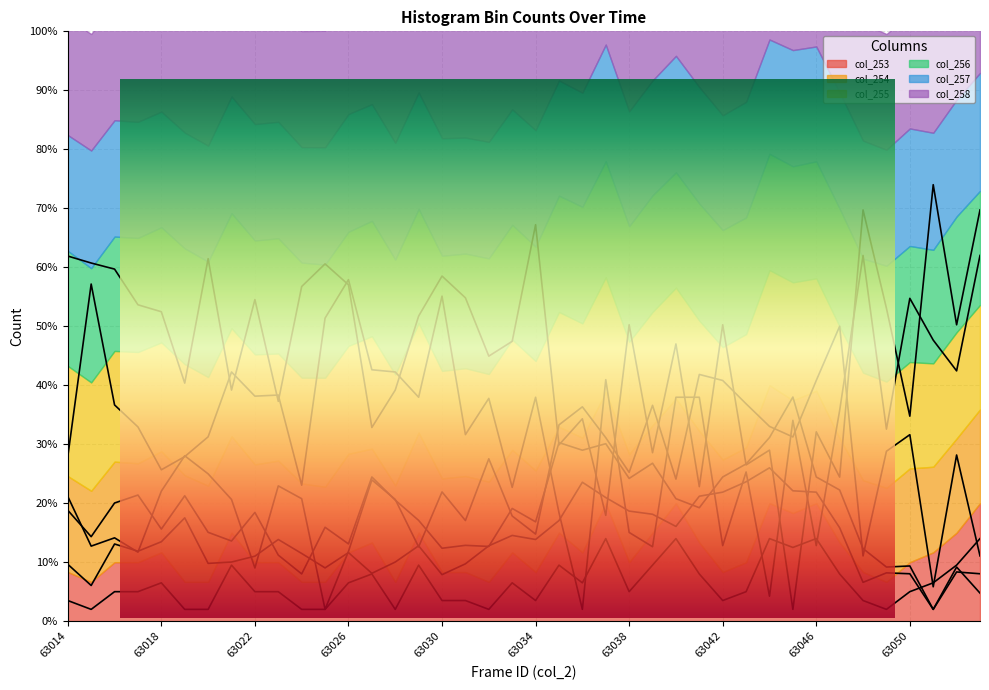

Rank the series by their maximum value, from lowest to highest.

col_253, col_254, col_255, col_256, col_257, col_258